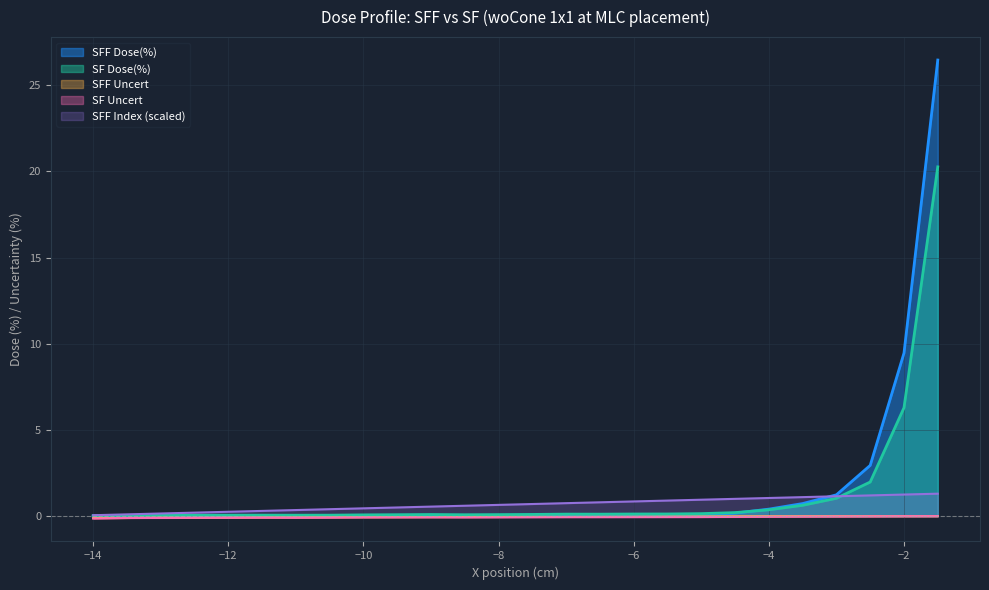

Is it true that SFF Dose(%) equals 0.0 at -14.0?

False